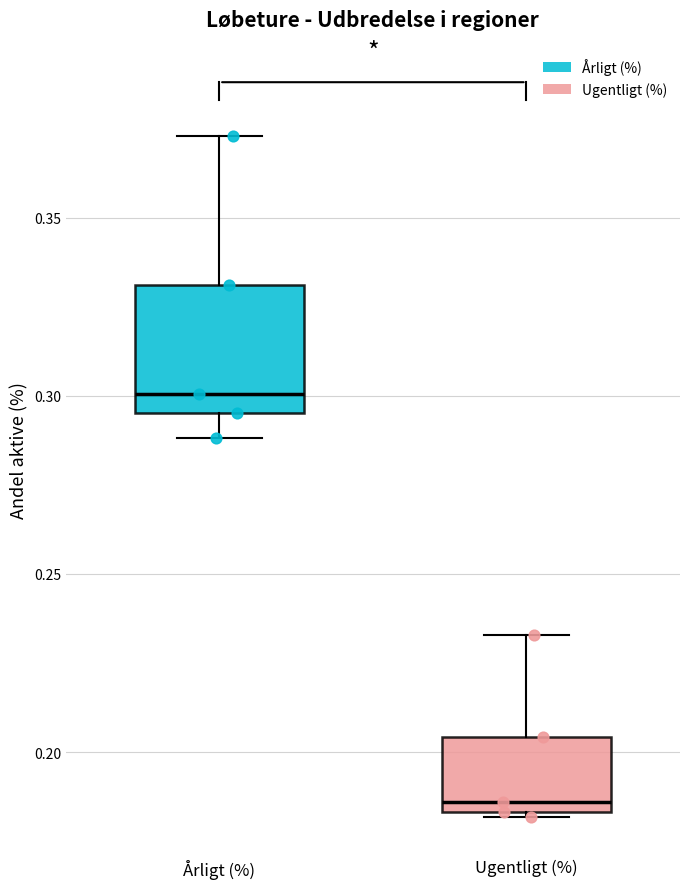

Reading left to right, transcribe this box plot: for each box, give where its median line is, the range the box spans, and where its two whiskers end, as read against the y-axis. The values are not printed on the chart, so give them approximately, as read against the axis.

Årligt (%): median 0.300, box 0.295 to 0.330, whiskers 0.290 to 0.375
Ugentligt (%): median 0.185 (just above the box's lower edge), box 0.185 to 0.205, whiskers 0.180 to 0.235